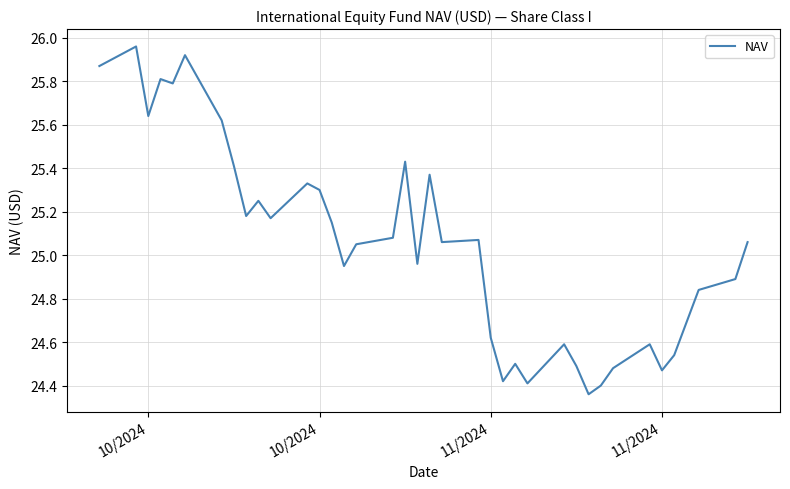

Does the chart display data point markers on the line(s)?

No